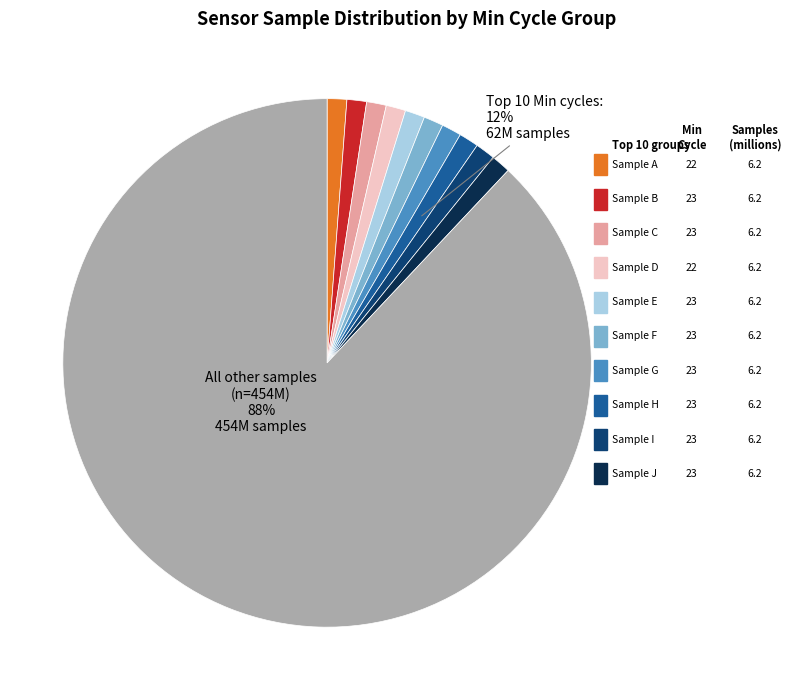

True or false: 23 accounts for 10% of the total.

True